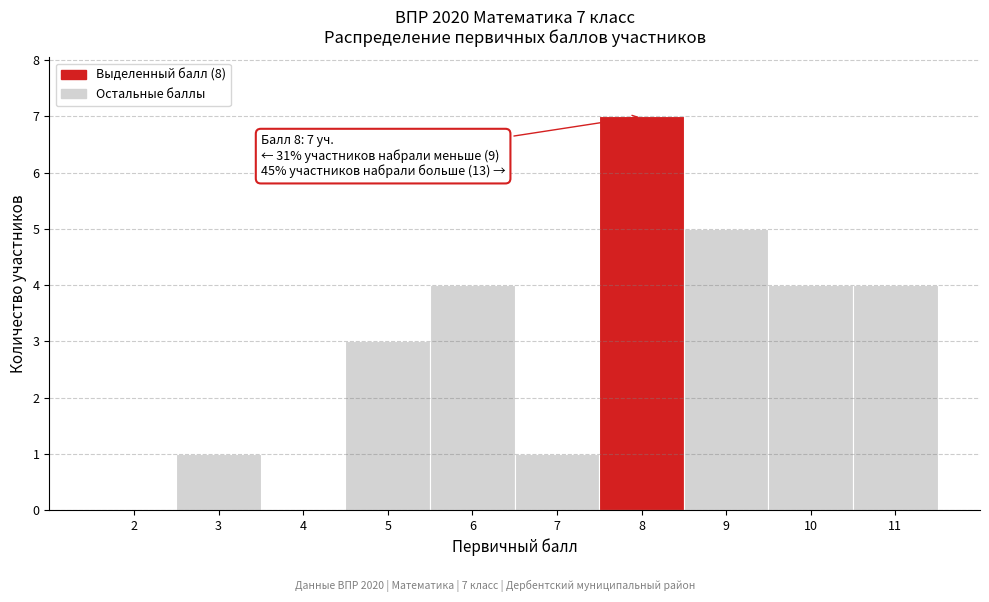

Reading left to right, list all the values displayed in this chart.

2=0	3=1	4=0	5=3	6=4	7=1	8=7	9=5	10=4	11=4